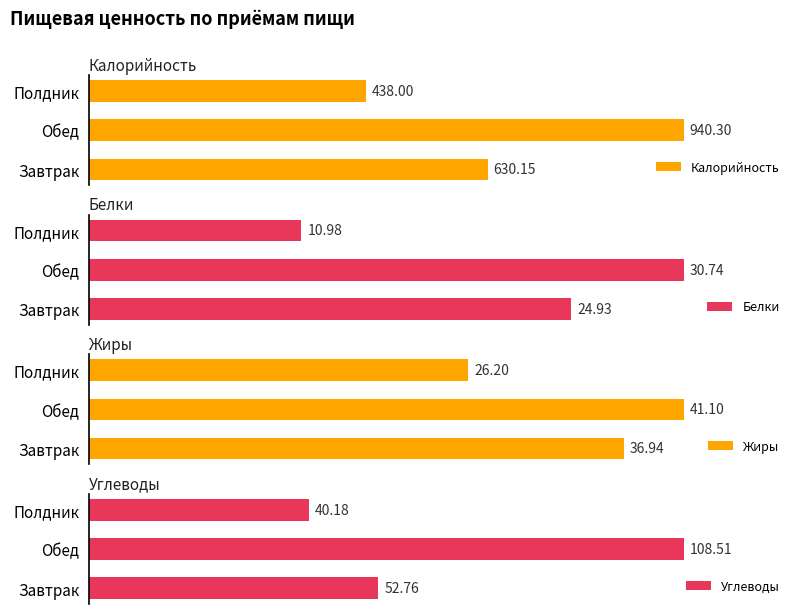

How many groups of bars are there?

3